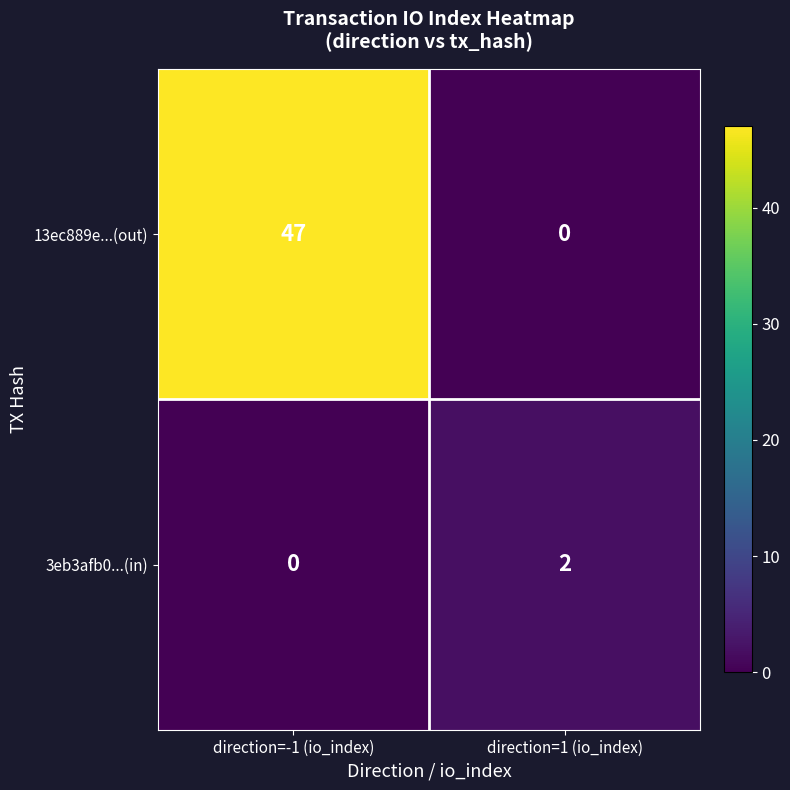

At how many categories does at least one series exceed 44?

1